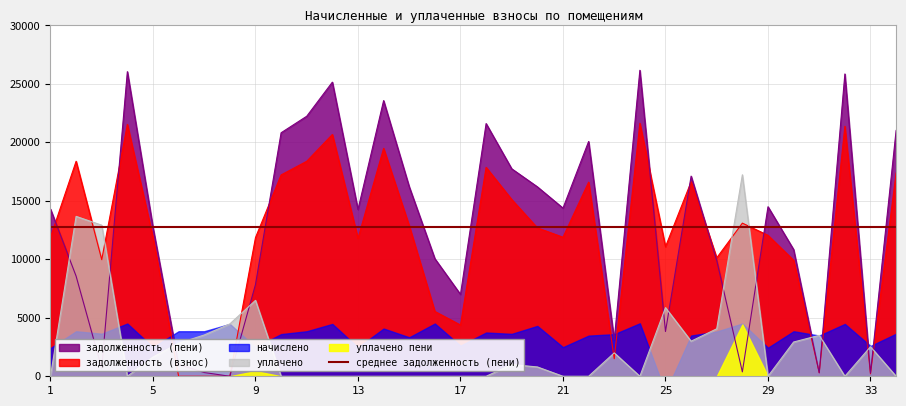

True or false: задолженность (взнос) and уплачено cross at least once.

True